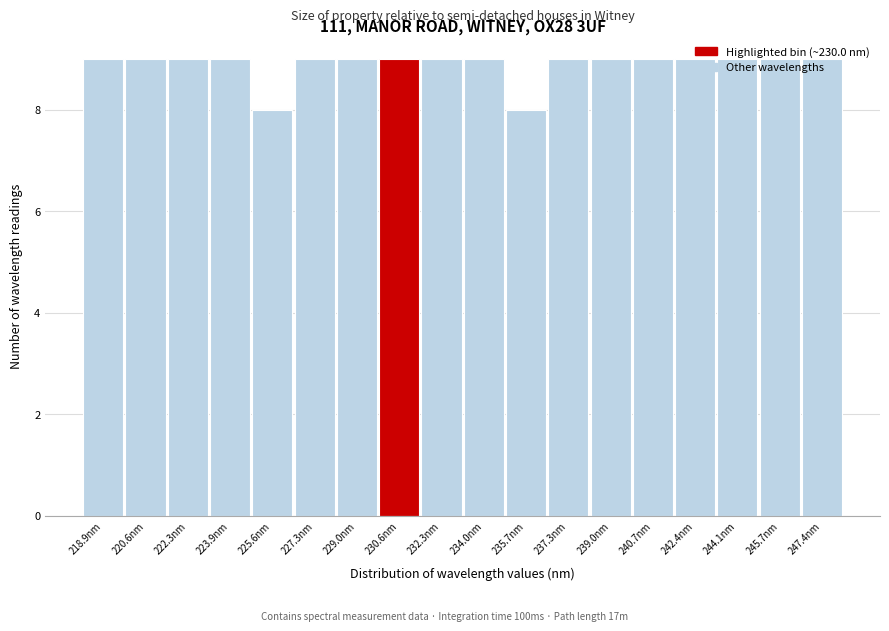

Reading left to right, list every bar in this chart as the range it spans on the x-axis followed by its height. Neither the bar edges nor the heights are printed on the chart, so give them approximately, as read against the axes.

218.0 to 219.8: 9
219.8 to 221.4: 9
221.4 to 223.0: 9
223.0 to 224.8: 9
224.8 to 226.4: 8
226.4 to 228.2: 9
228.2 to 229.8: 9
229.8 to 231.4: 9
231.4 to 233.2: 9
233.2 to 234.8: 9
234.8 to 236.6: 8
236.6 to 238.2: 9
238.2 to 239.8: 9
239.8 to 241.6: 9
241.6 to 243.2: 9
243.2 to 244.8: 9
244.8 to 246.6: 9
246.6 to 248.2: 9